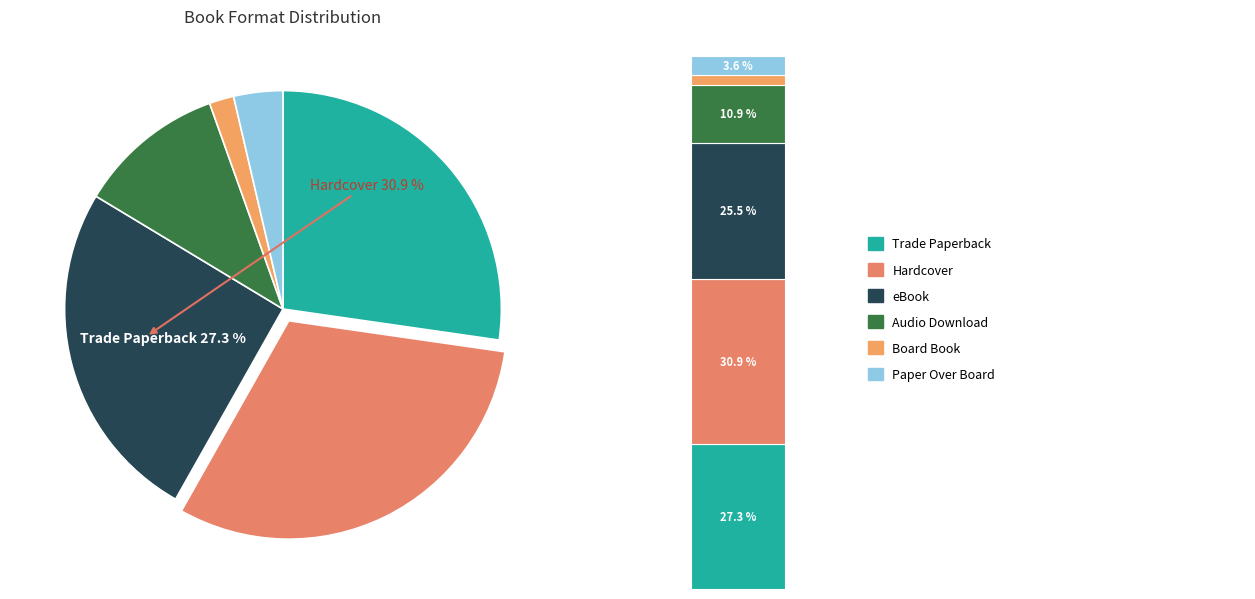

Which category has the biggest portion of the pie?

Hardcover